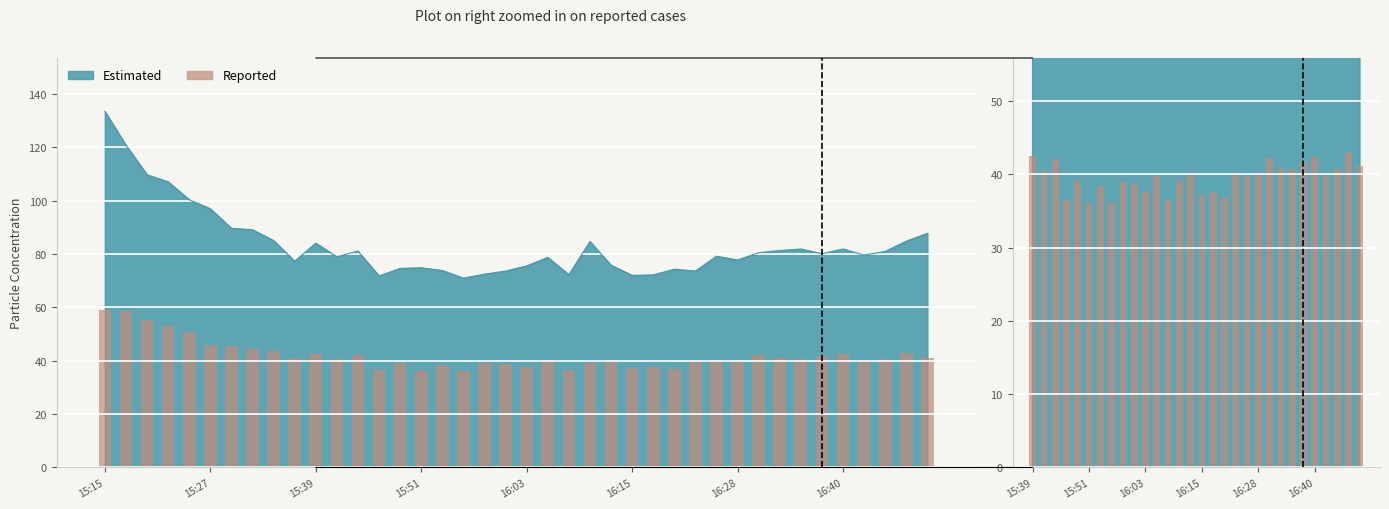

Approximately how many times larger is the value at 19 compared to 29?

1.0